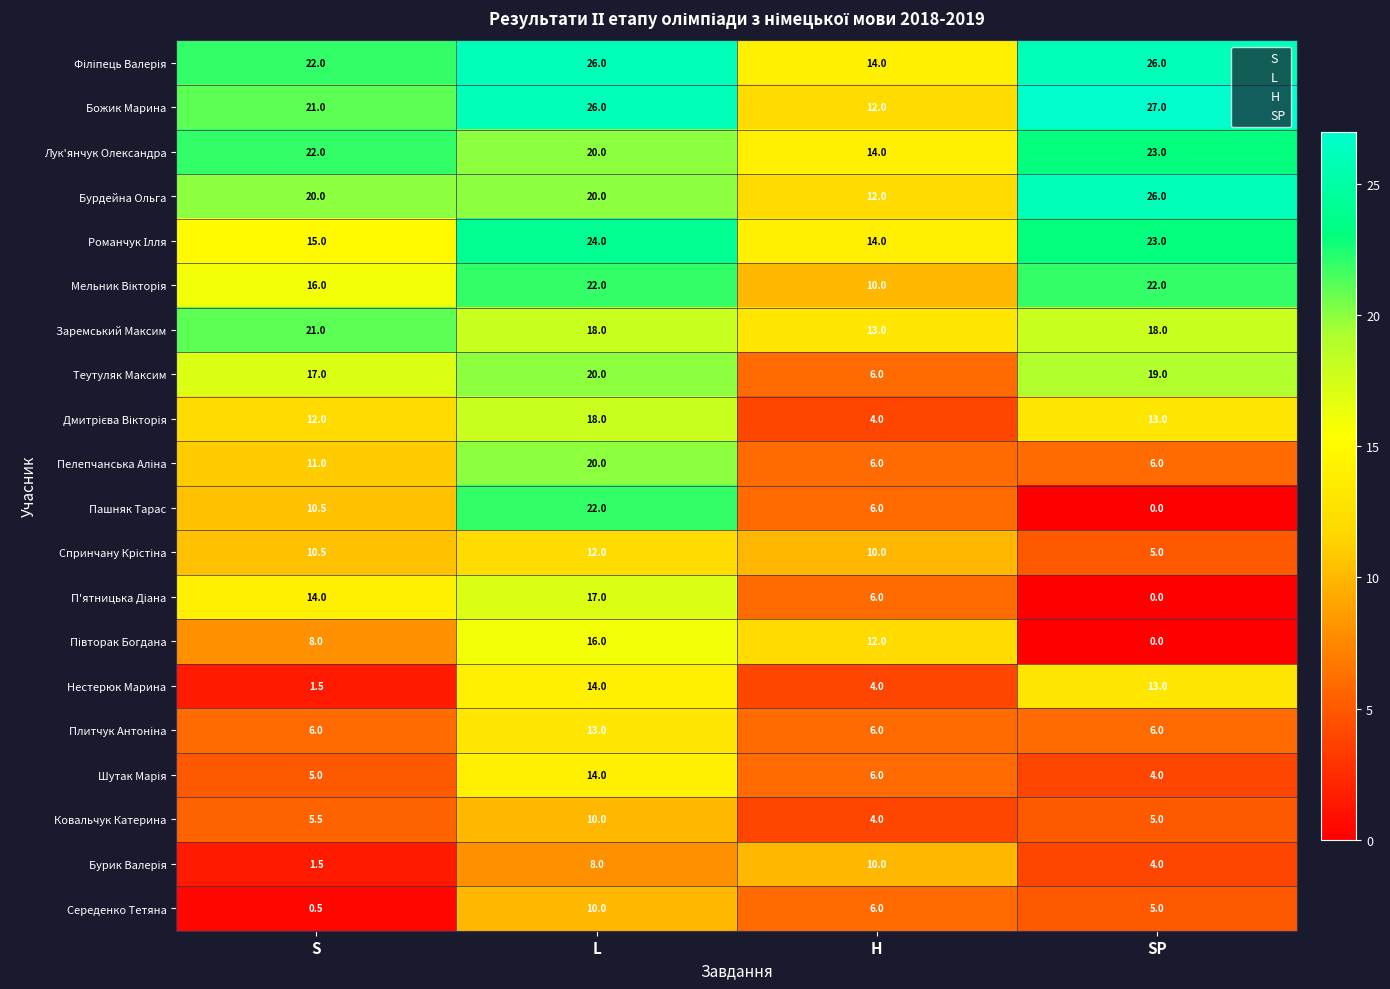

What is the average value of the Пашняк Тарас series?

9.6